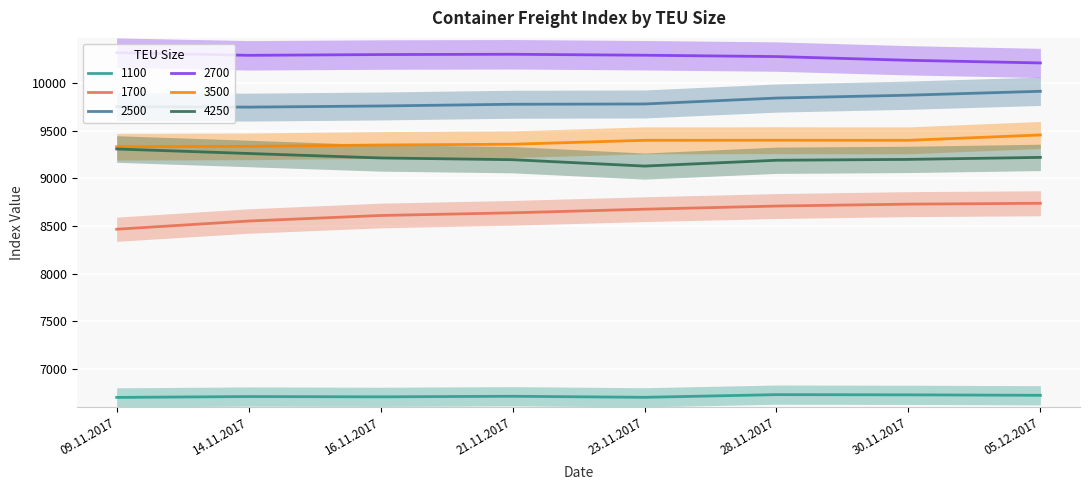

How many interior local peaks does the 3500 series have?

1